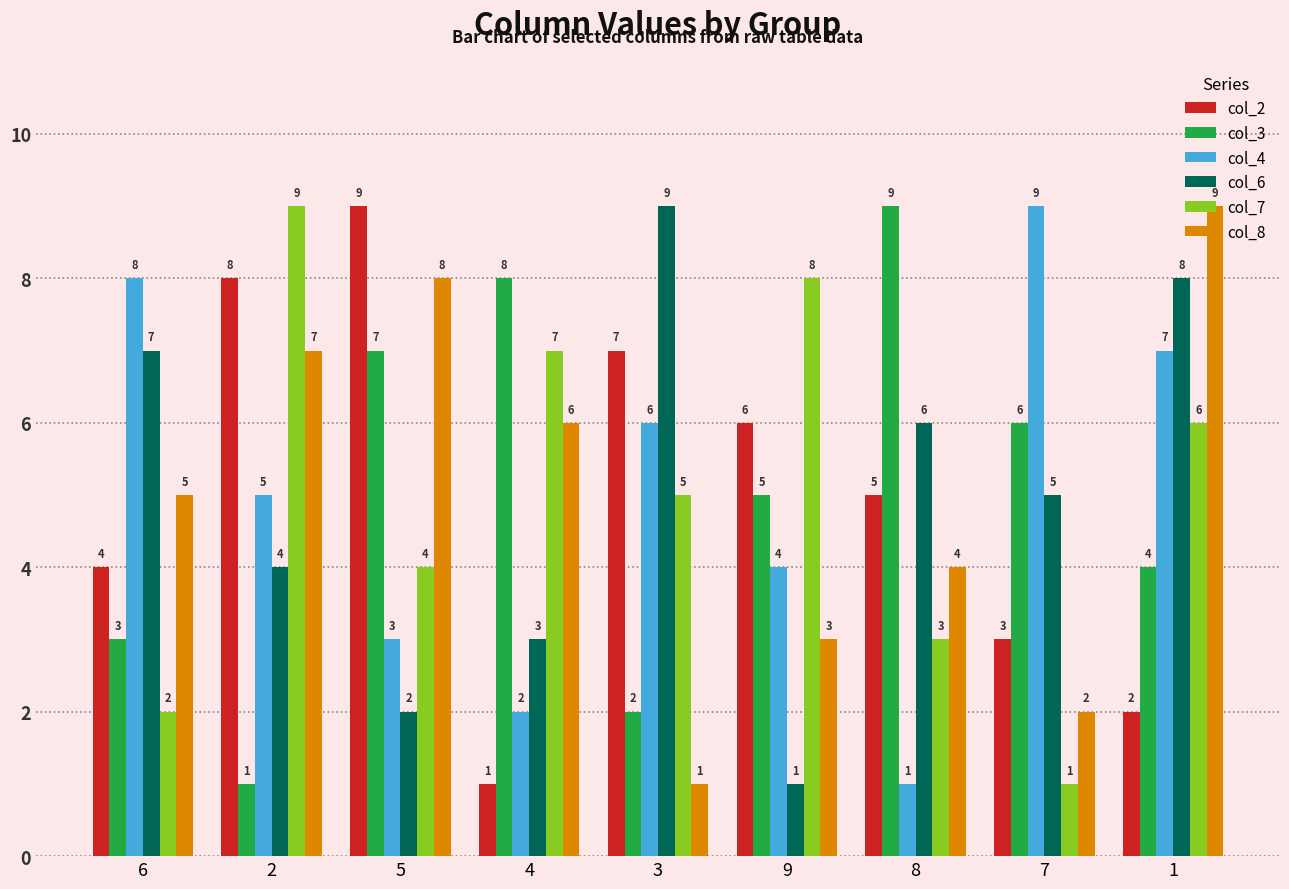

How many groups of bars are there?

9